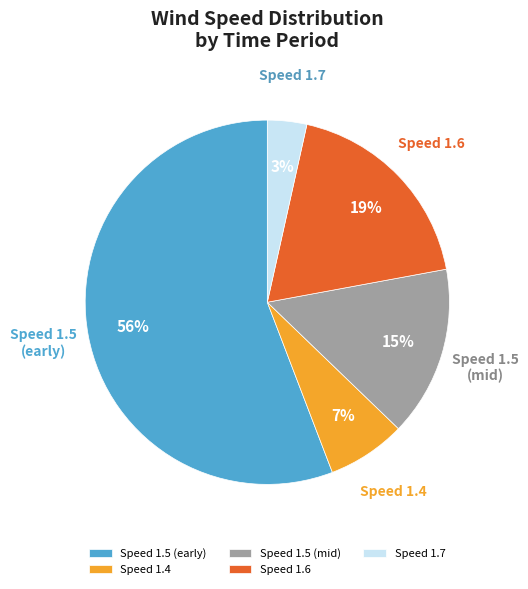

To the nearest percent, what is the difference between the Speed 1.4 and Speed 1.5 (mid) slice percentages?

8%